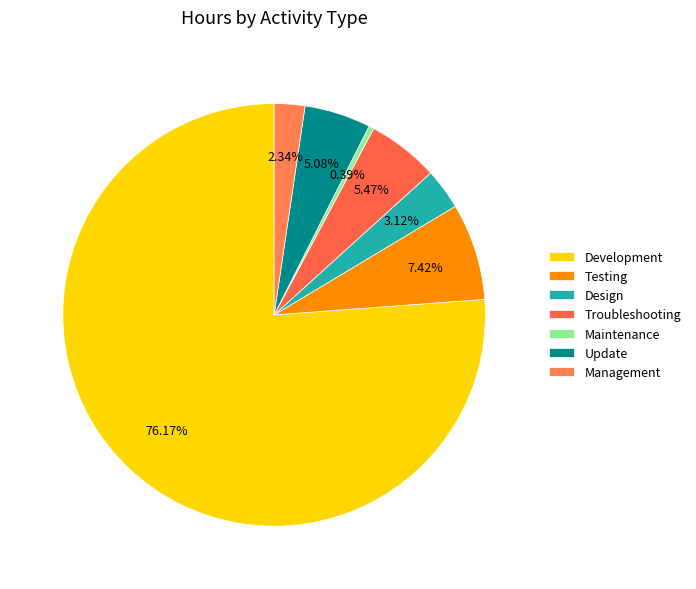

To the nearest percent, what is the combined percentage of Maintenance and Troubleshooting?

6%